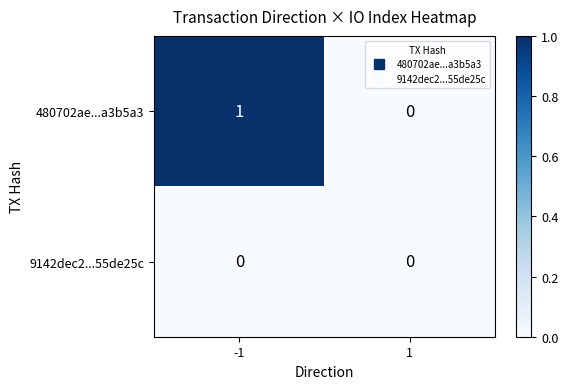

Reading left to right, transcribe all the data shown in this chart.

480702ae...a3b5a3: -1=1	1=0
9142dec2...55de25c: -1=0	1=0